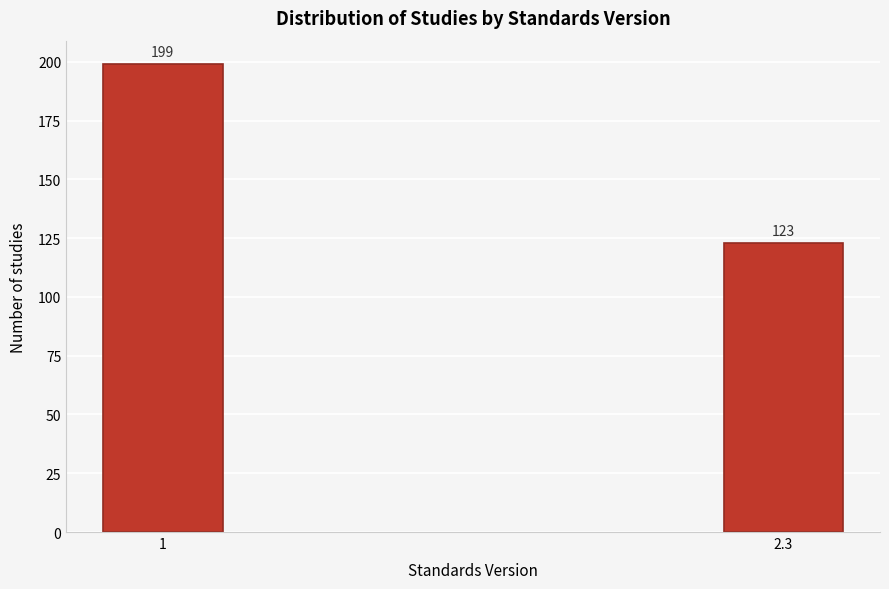

Reading left to right, what are all the values shown in this chart?

199	123